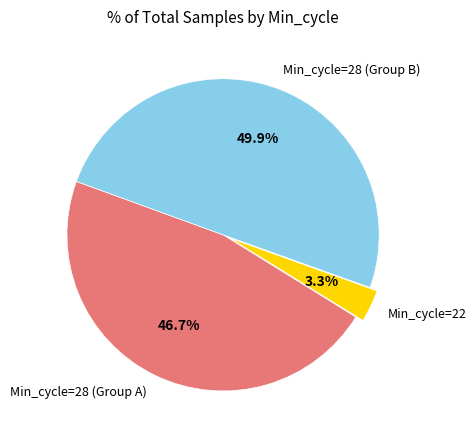

Which slice is the smallest?

Min_cycle=22